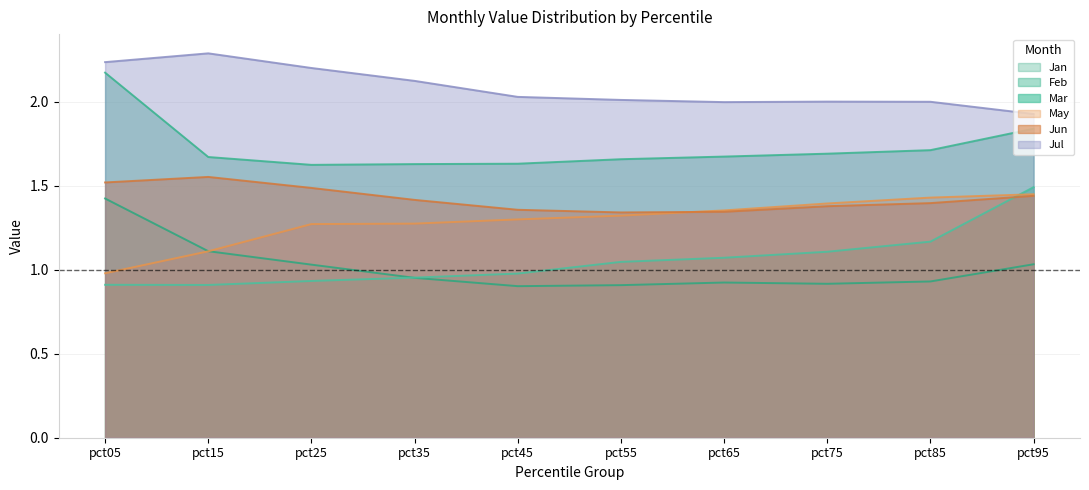

Which series ends up on top after the final intersection of Jun and Mar?

Mar